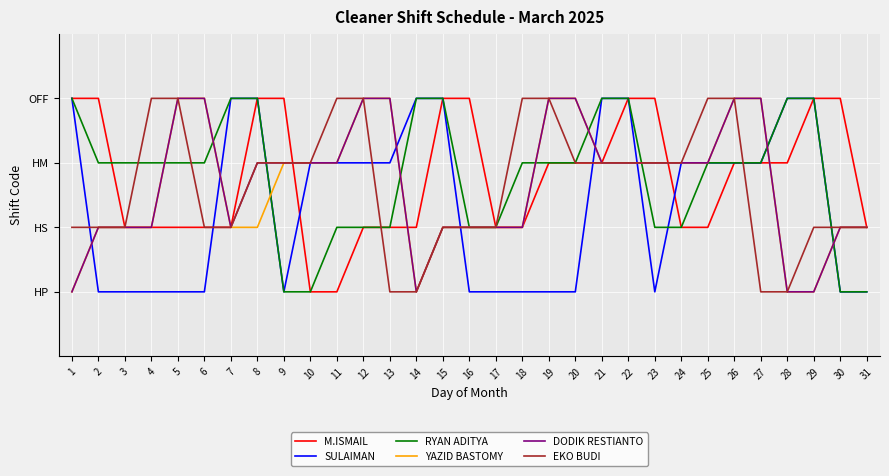

What are all the series names shown in the legend?

M.ISMAIL, SULAIMAN, RYAN ADITYA, YAZID BASTOMY, DODIK RESTIANTO, EKO BUDI